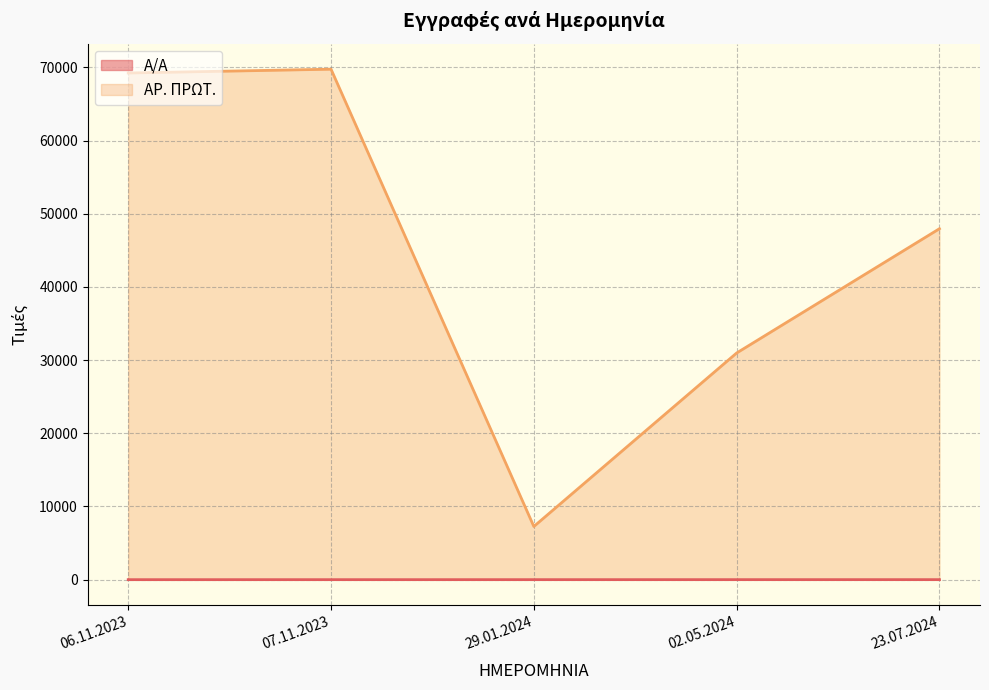

Which series changed the most between 29.01.2024 and 02.05.2024?

ΑΡ. ΠΡΩΤ.